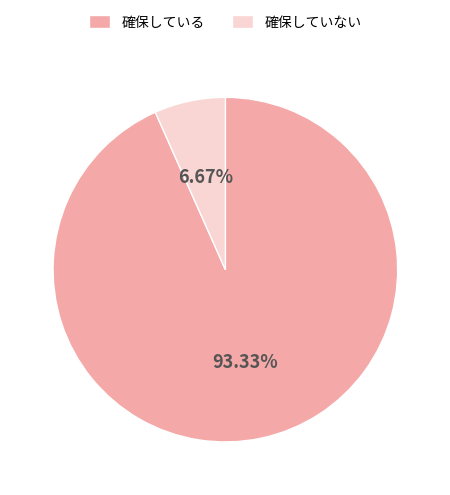

Is it true that 確保している is 93% of the pie?

True